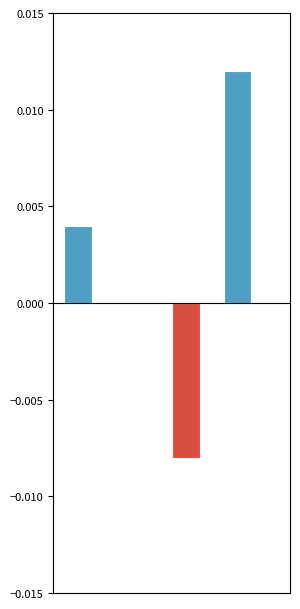

Does the chart contain stacked bars?

No